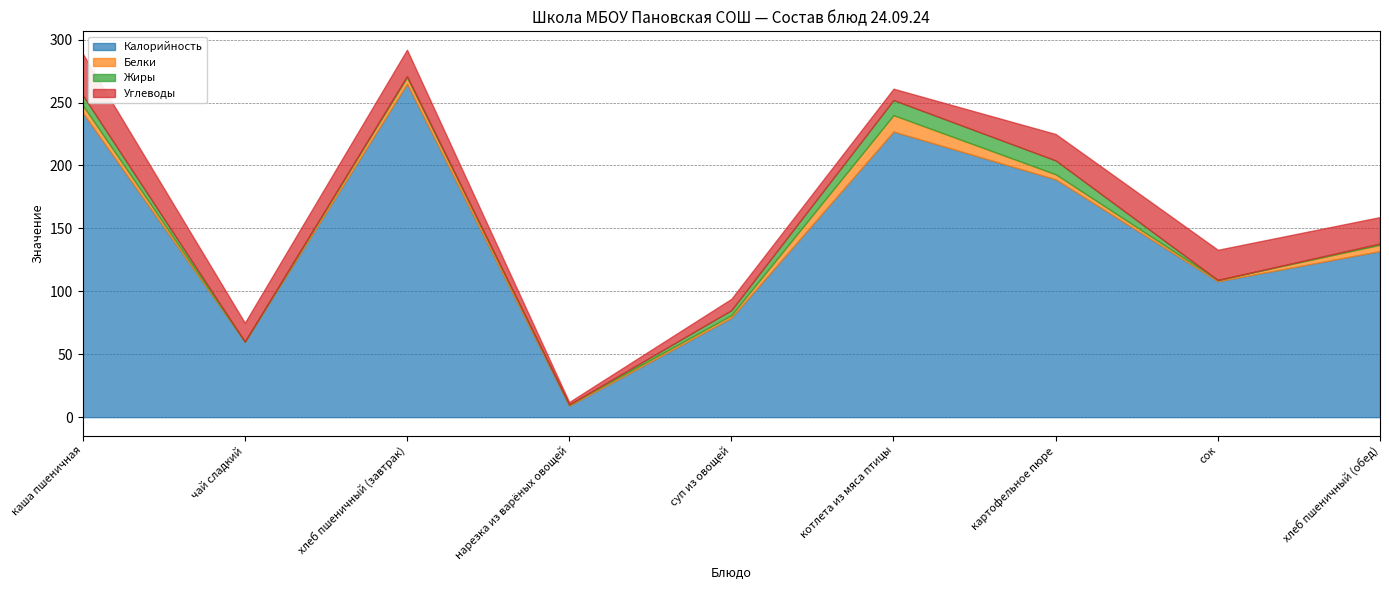

What is the value of the Углеводы point at the 1st from the left?

33